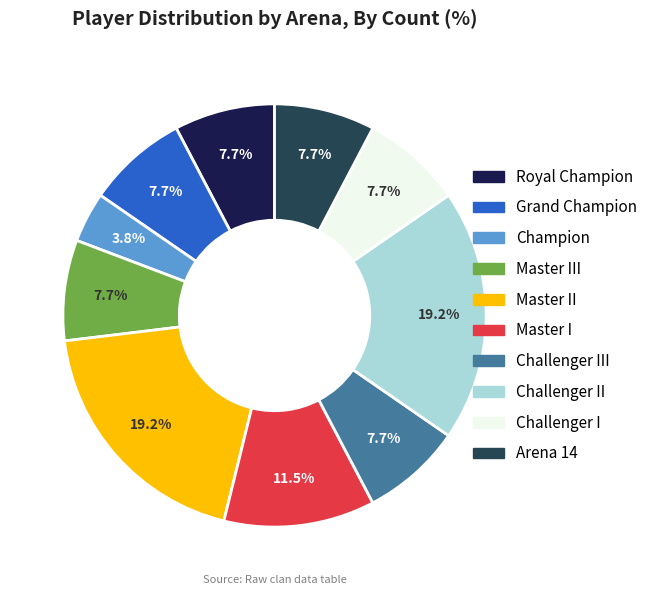

What is the total percentage of Champion and Arena 14?

11.5%